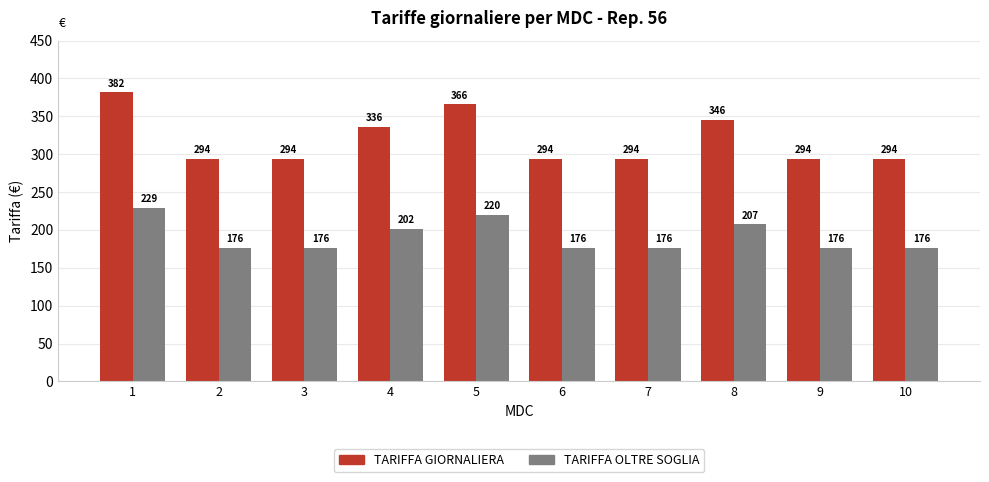

Which series changed the most between 5 and 6?

TARIFFA GIORNALIERA